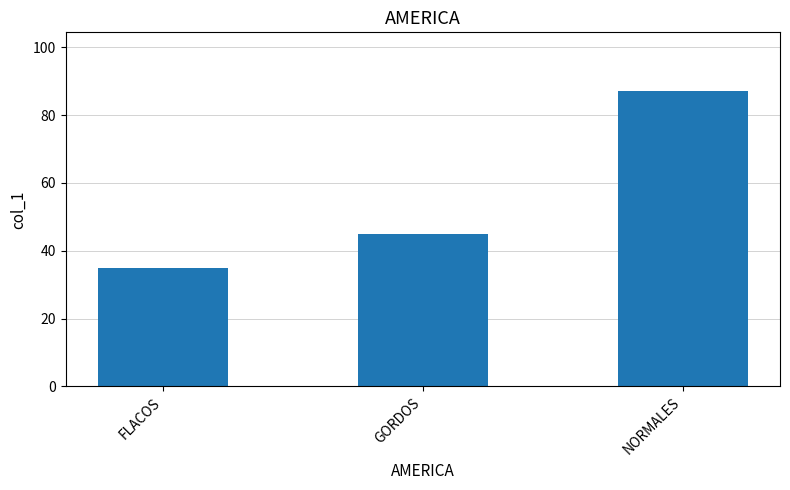

Reading left to right, what are all the values shown in this chart?

FLACOS=35	GORDOS=45	NORMALES=87